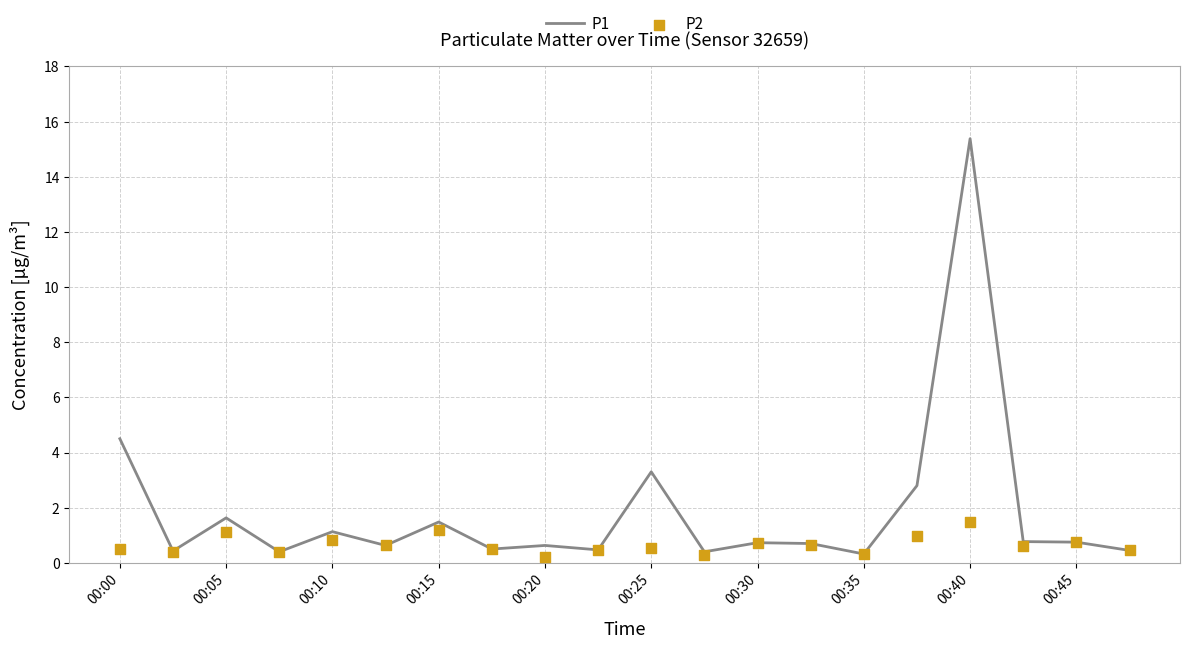

Which series contains the highest Y value?

P1